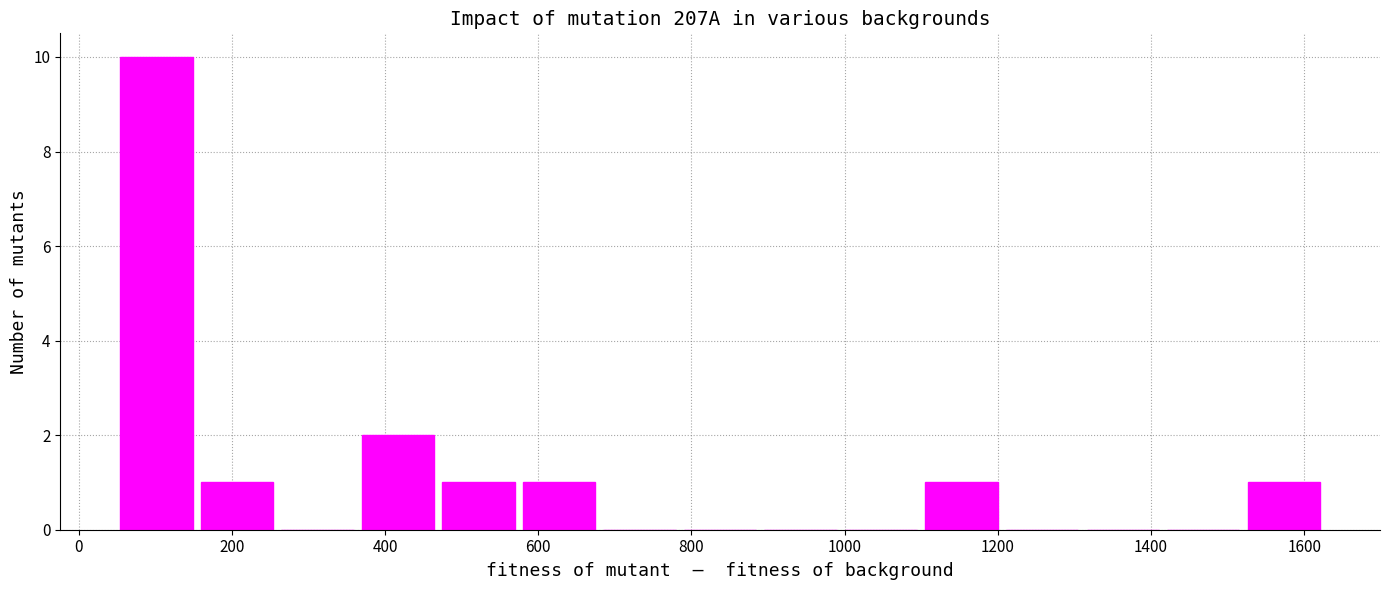

Reading left to right, list every bar in this chart as the range it spans on the x-axis followed by its height. Neither the bar edges nor the heights are printed on the chart, so give them approximately, as read against the axes.

40 to 160: 10
160 to 260: 1
260 to 360: 0
360 to 460: 2
460 to 580: 1
580 to 680: 1
680 to 780: 0
780 to 900: 0
900 to 1000: 0
1000 to 1100: 0
1100 to 1200: 1
1200 to 1320: 0
1320 to 1420: 0
1420 to 1520: 0
1520 to 1620: 1